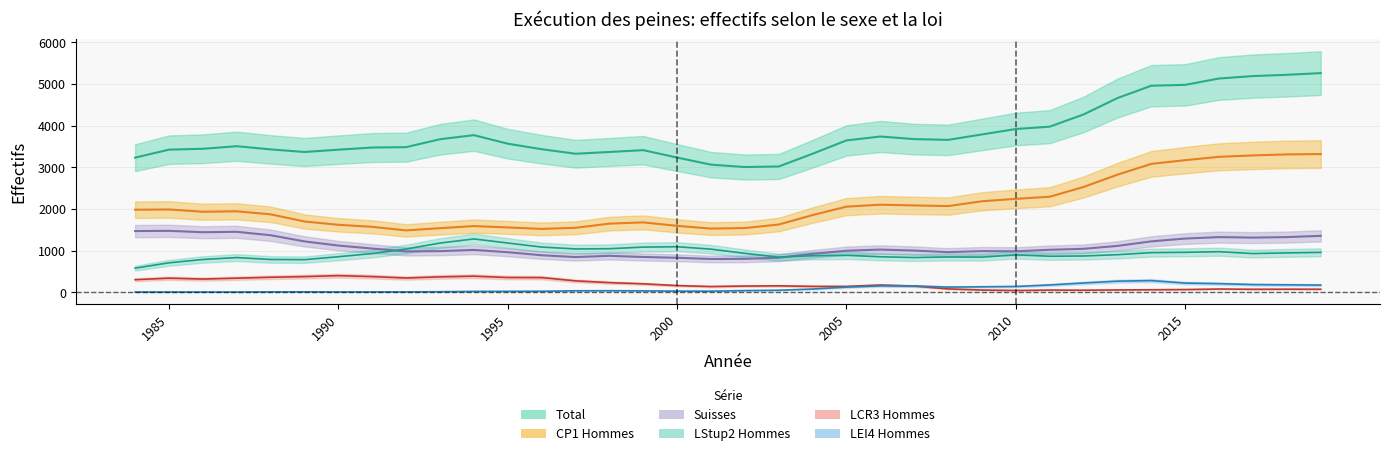

At how many categories does at least one series exceed 2974?

36